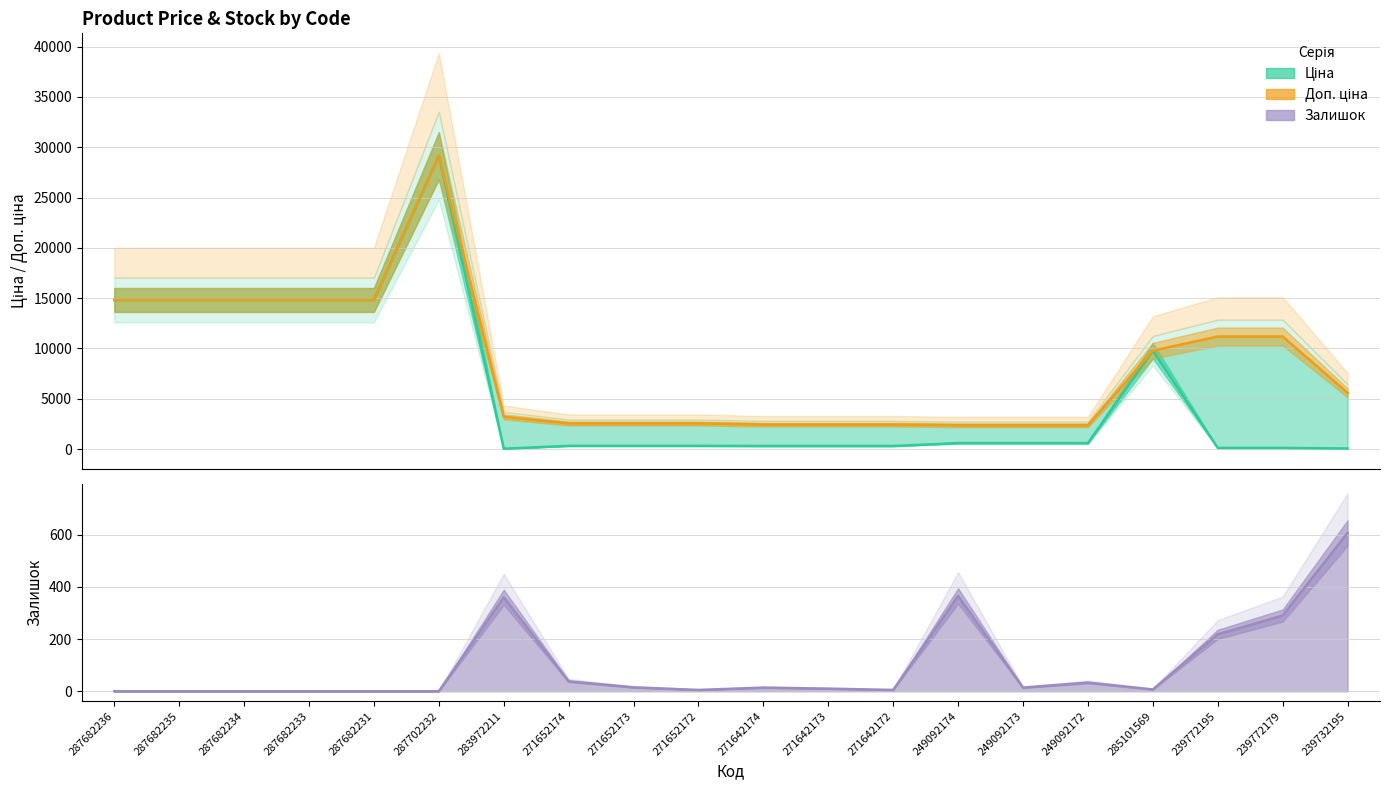

True or false: Ціна and Доп. ціна cross at least once.

False